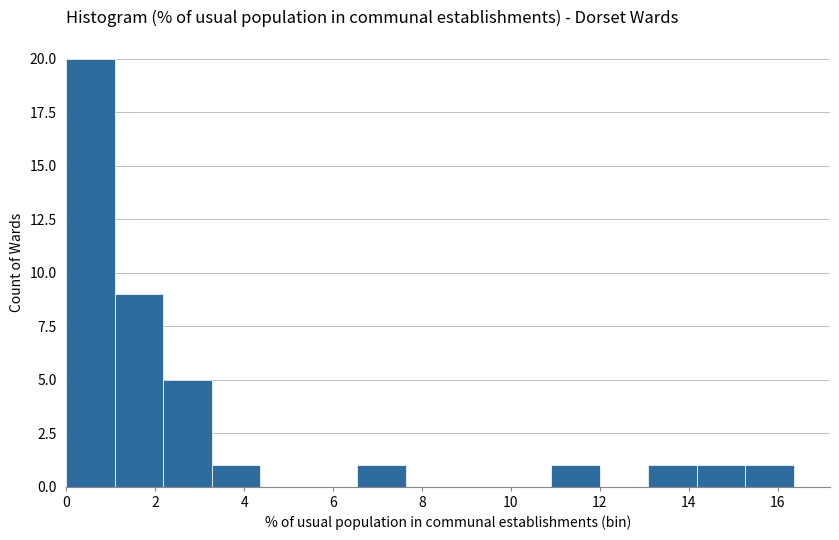

Reading left to right, transcribe this chart: for each bar, give the range it covers on the x-axis and its height. Neither the bar edges nor the heights are printed on the chart, so give them approximately, as read against the axes.

0.0 to 1.0: 20
1.0 to 2.2: 9
2.2 to 3.2: 5
3.2 to 4.4: 1
4.4 to 5.4: 0
5.4 to 6.6: 0
6.6 to 7.6: 1
7.6 to 8.8: 0
8.8 to 9.8: 0
9.8 to 11.0: 0
11.0 to 12.0: 1
12.0 to 13.0: 0
13.0 to 14.2: 1
14.2 to 15.2: 1
15.2 to 16.4: 1